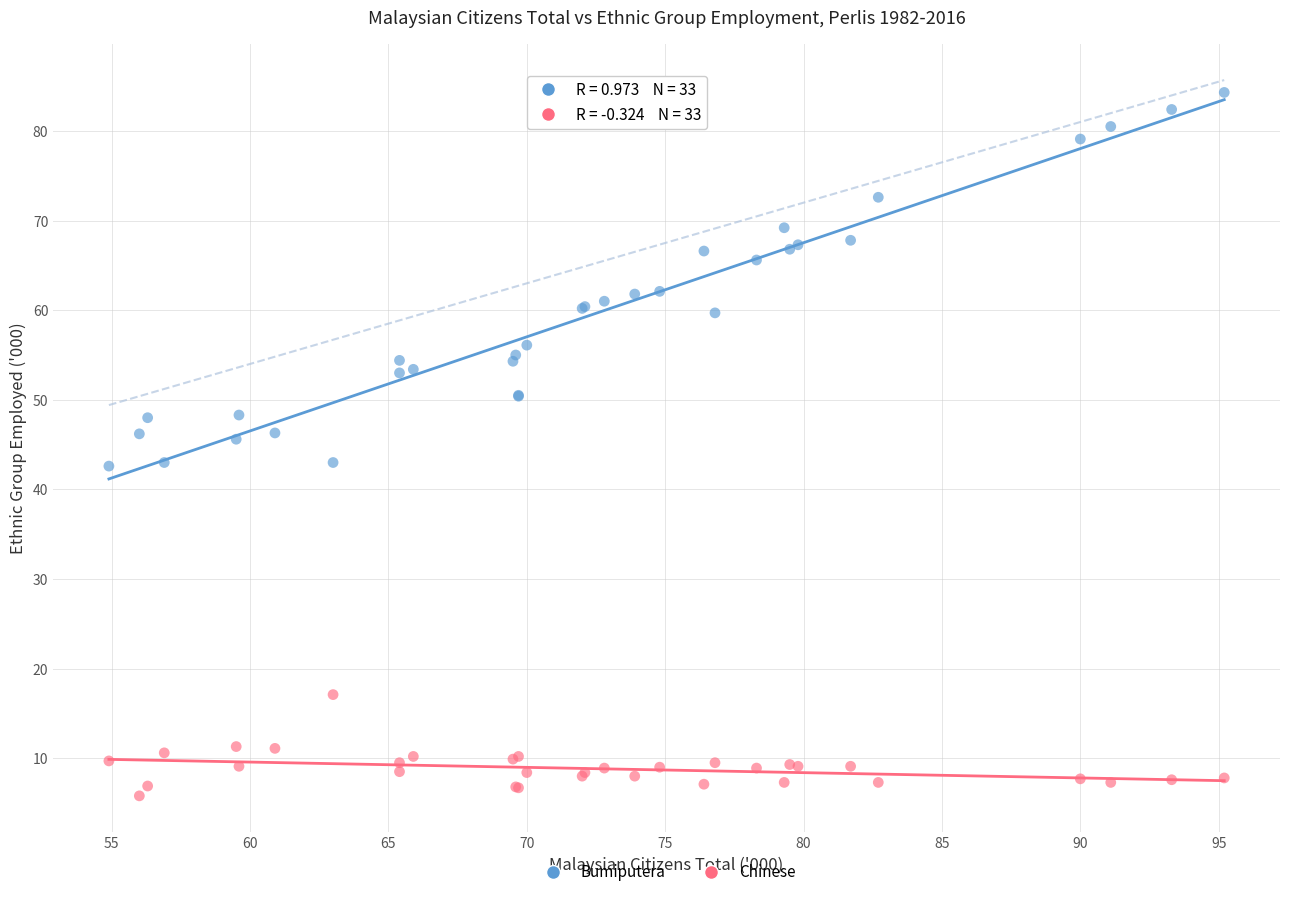

What is the X range (max minus min) for the scatter plot?

40.3